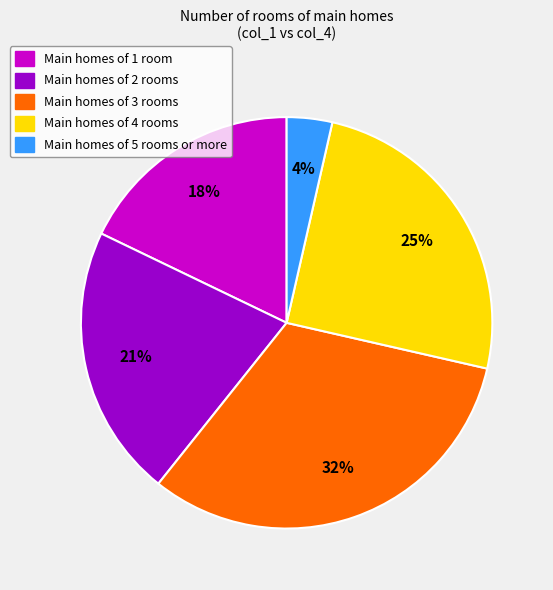

Do Main homes of 5 rooms or more and Main homes of 1 room together represent more than half of the pie?

No